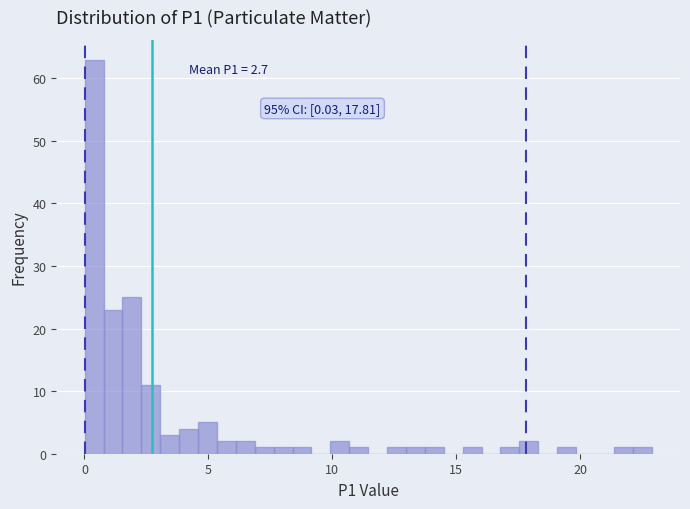

Around what value on the x-axis is the tallest bar? Give the approximate position of its centre, as read against the axis.

0.5